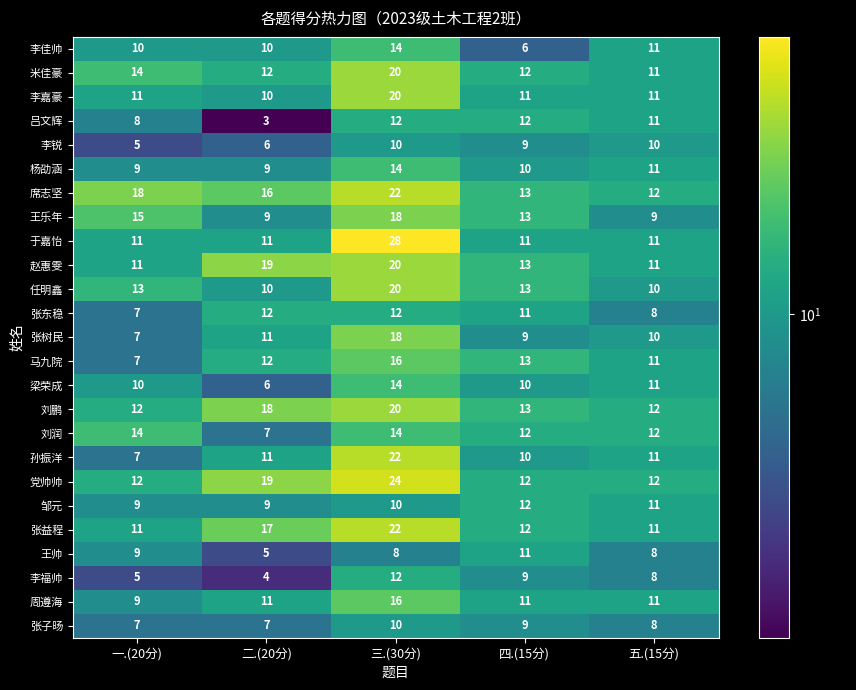

At which category is the sum across all series the highest?

三.(30分)